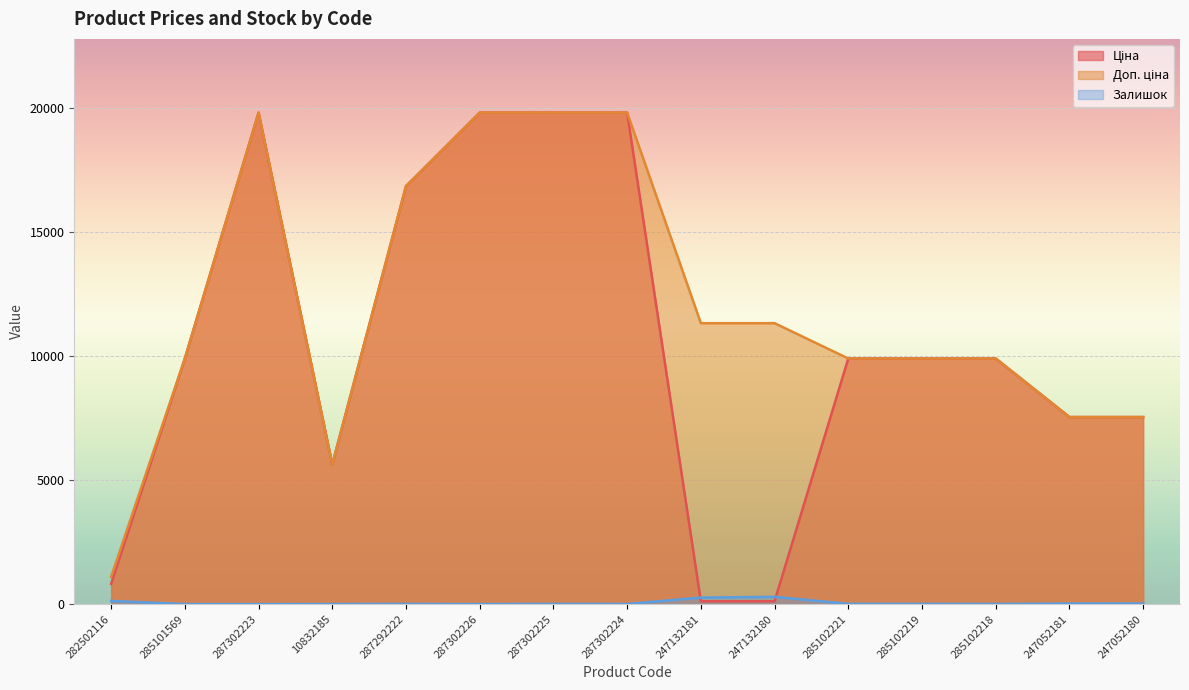

What is the approximate value of Залишок at 282502116?

125.0